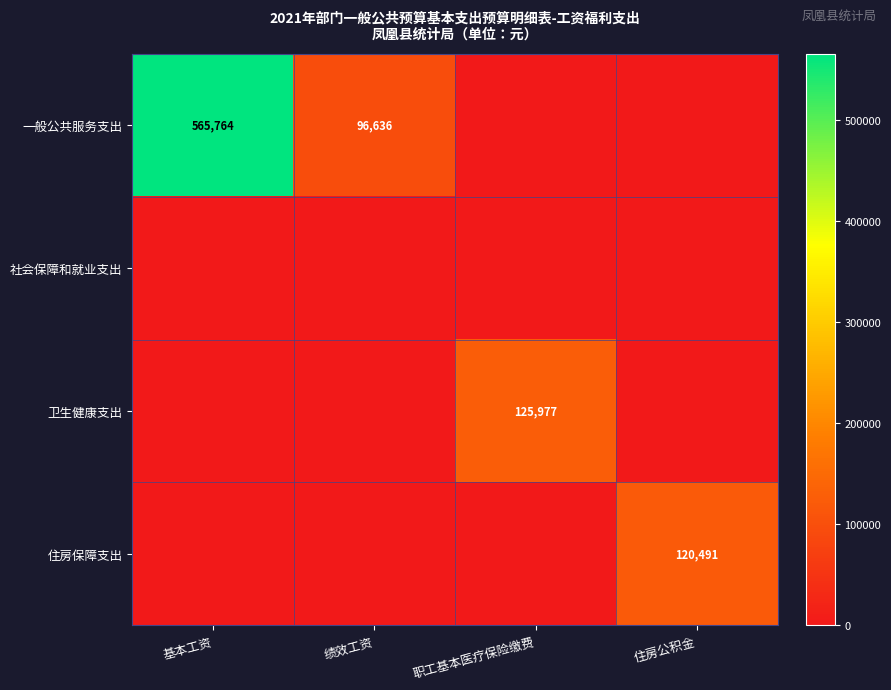

True or false: 一般公共服务支出 has a value of 173384 at 绩效工资.

False